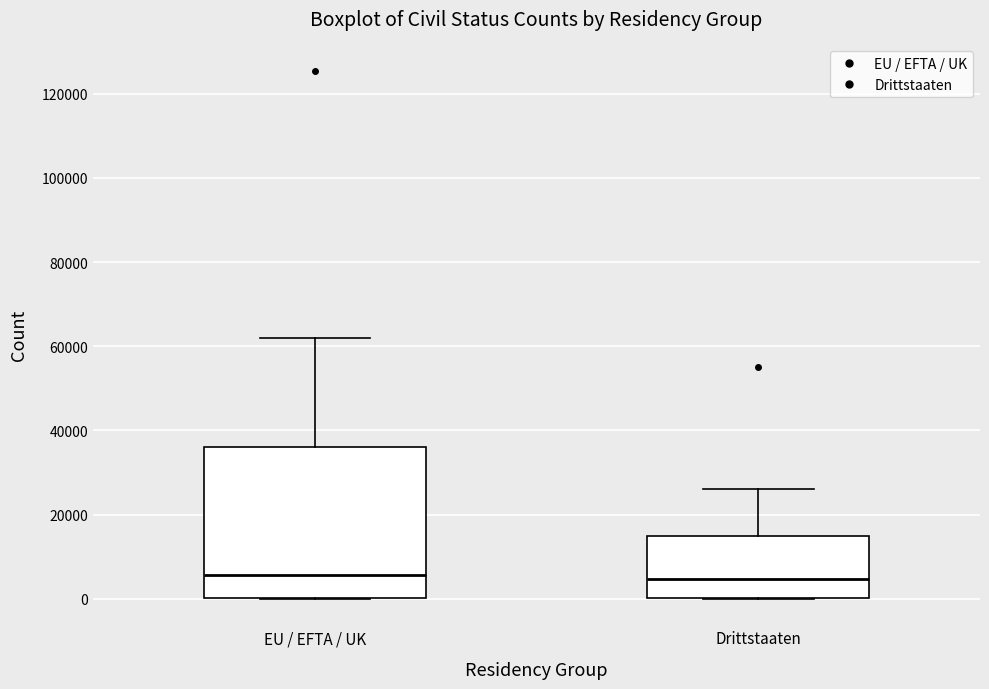

Reading left to right, read every box against the y-axis: the position of its median line, the range the box covers, and the ends of its whiskers. The values are not printed on the chart, so give them approximately, as read against the axis.

EU / EFTA / UK: median 6000, box 0 to 36000, whiskers 0 to 62000
Drittstaaten: median 4000, box 0 to 14000, whiskers 0 to 26000